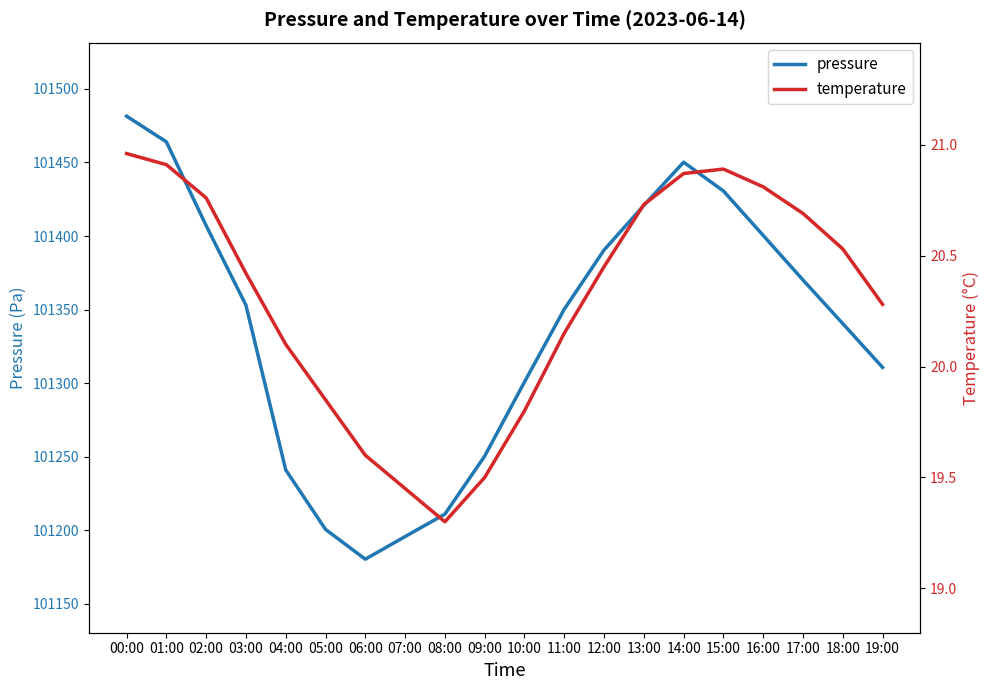

What is the total value across all series at 03:00?

101373.4